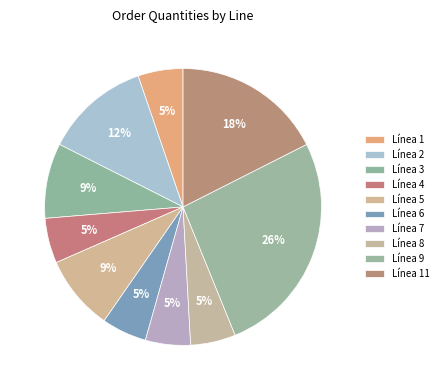

Is there a majority slice in this chart?

No